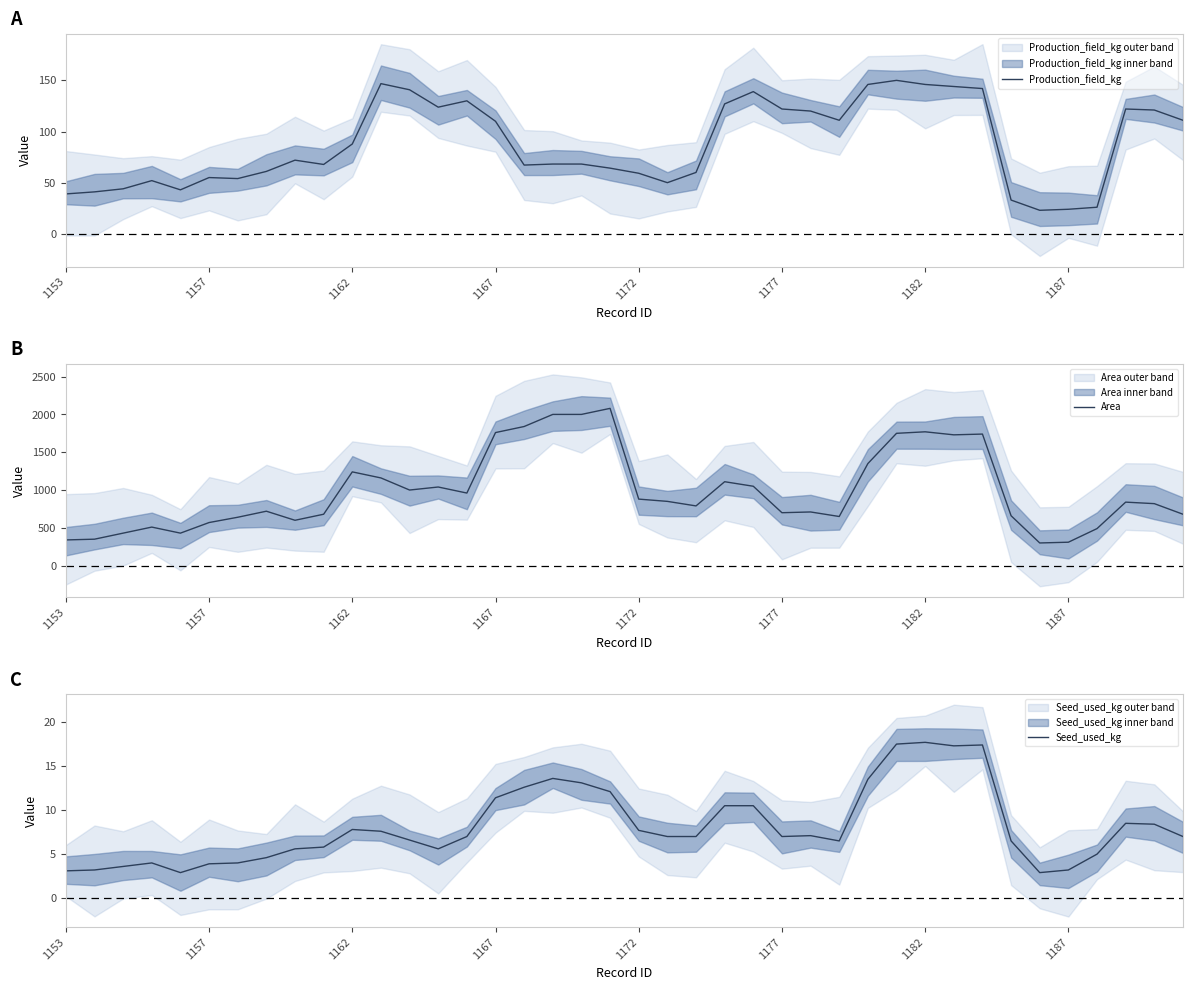

At 1162, list the series in order from largest to smallest.

Area, Production_field_kg, Seed_used_kg